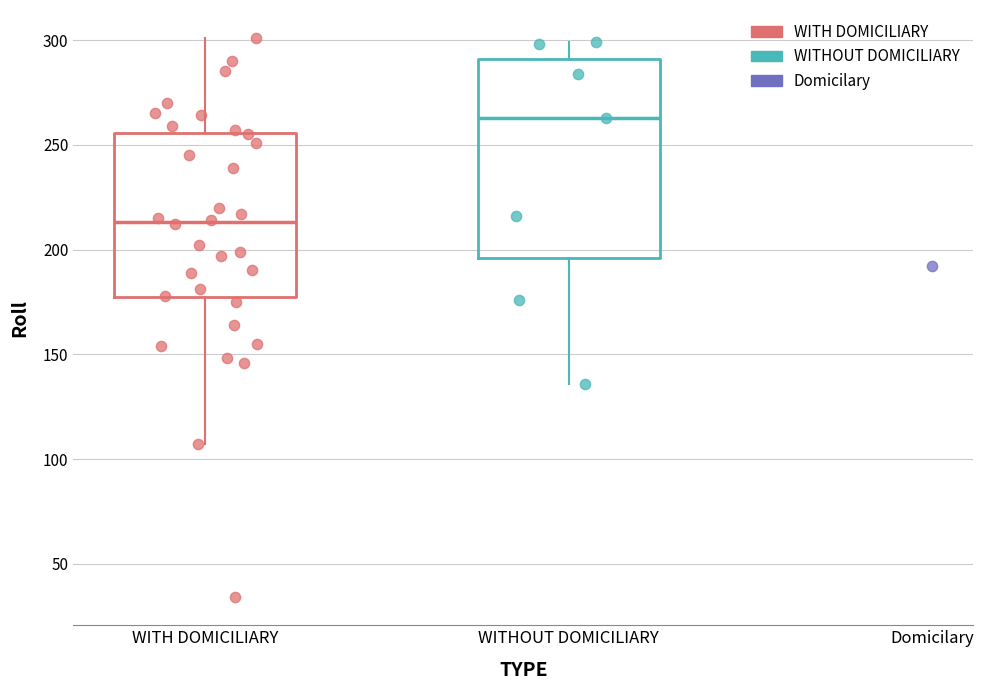

Where is the upper edge of the box for WITHOUT DOMICILIARY on the y-axis? The values are not printed on the chart, so give them approximately, as read against the axis.

290